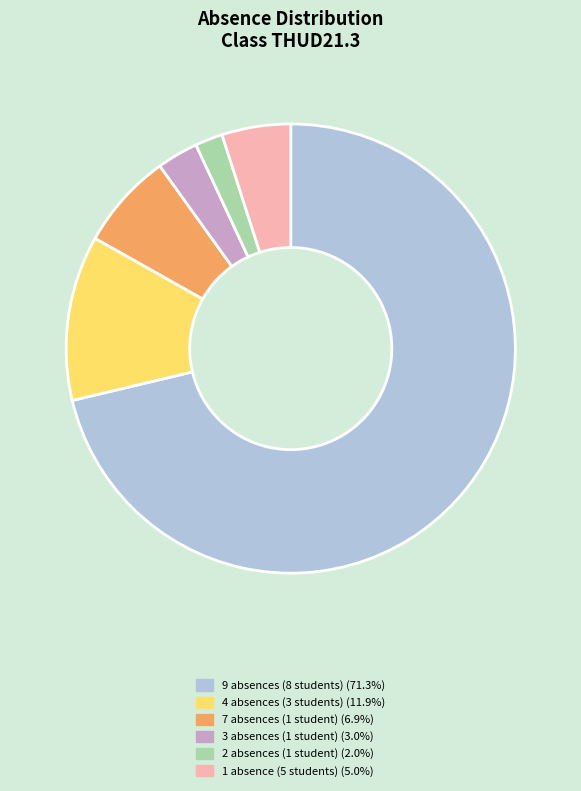

Does any single category account for the majority?

Yes